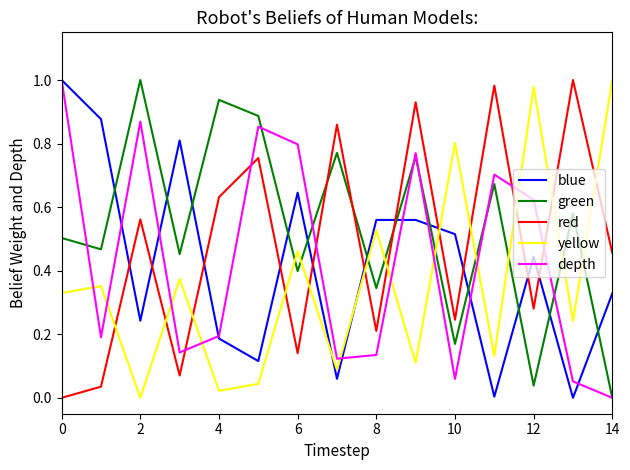

True or false: yellow and blue intersect in this chart.

True